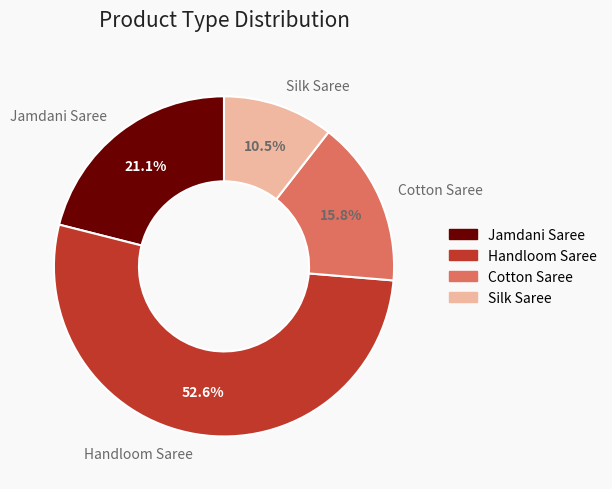

Combined, what portion of the pie is Handloom Saree and Jamdani Saree?

73.7%